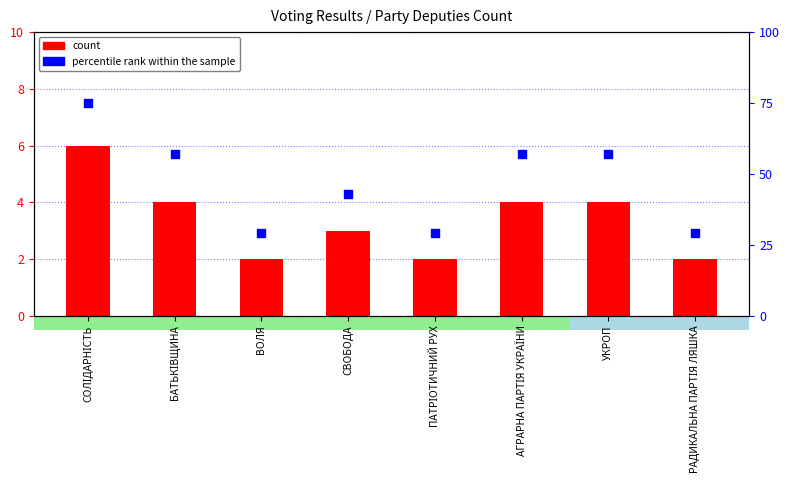

Which series has the largest total across all categories?

percentile rank within the sample